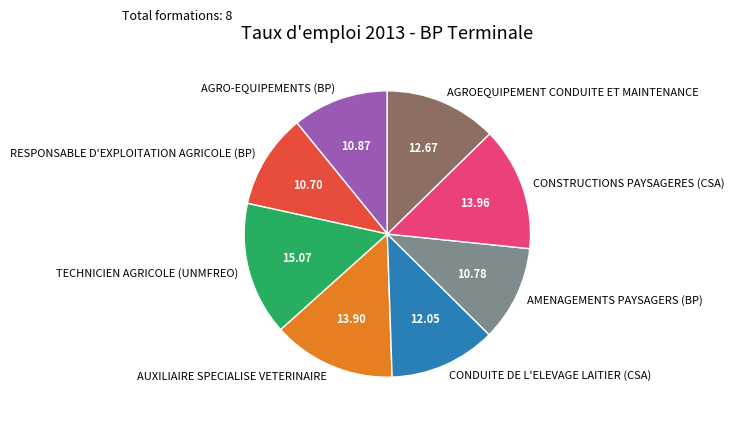

The AUXILIAIRE SPECIALISE VETERINAIRE slice represents 14% of the pie. True or false?

True